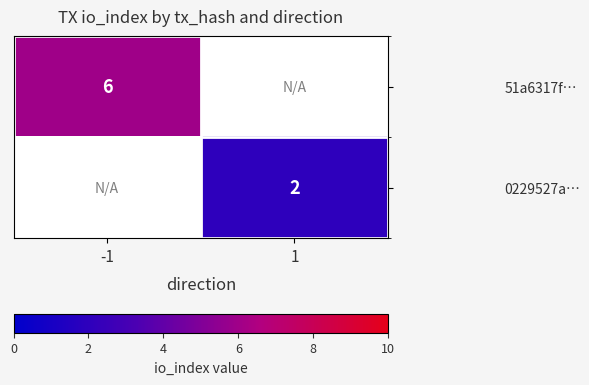

Is it true that 0229527a… equals 1 at 1?

False